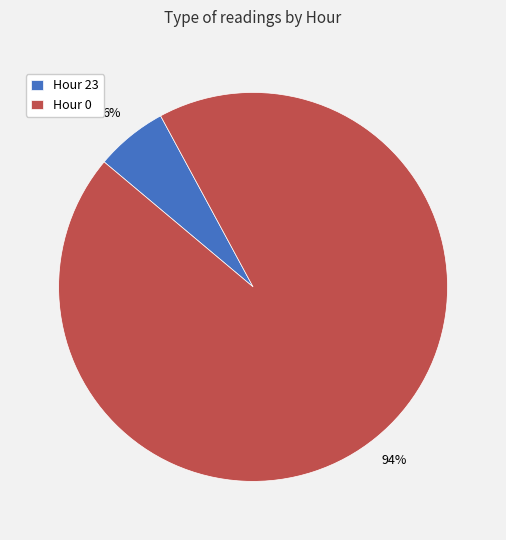

To the nearest percent, what percentage of the pie is Hour 0?

94%